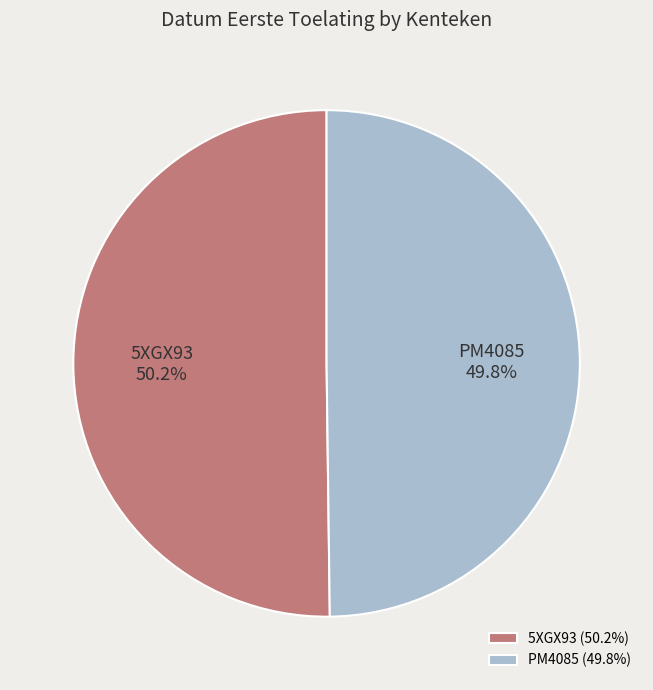

Combined, do PM4085 and 5XGX93 account for over 50%?

Yes